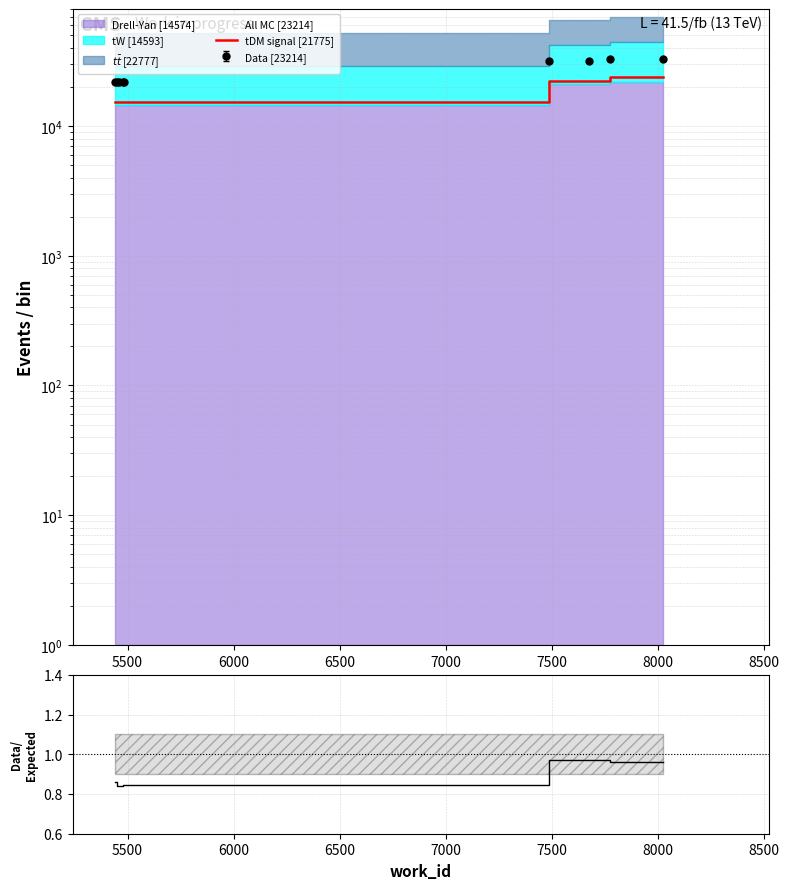

Is it true that tDM signal [21775] equals 34099.5 at 7500?

False